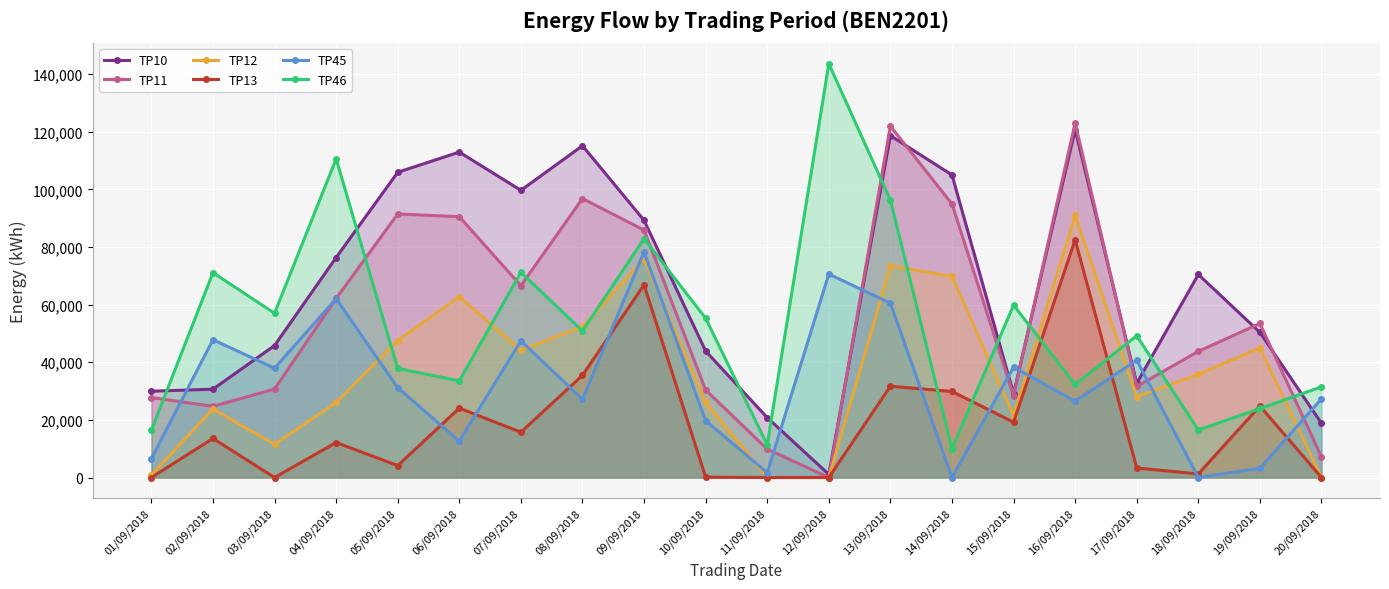

True or false: TP11 has a value of 41281 at 10/09/2018.

False